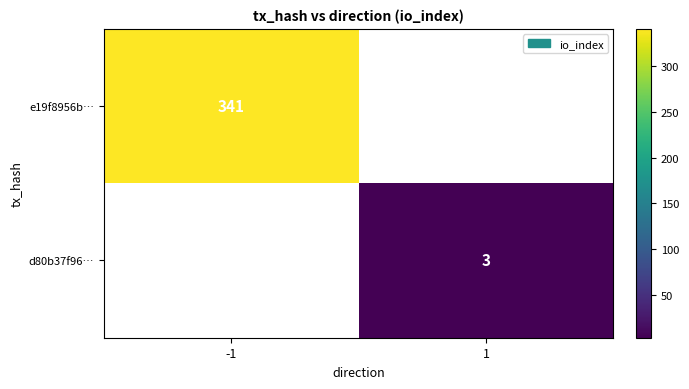

The value of d80b37f96… at 1 is 3. True or false?

True